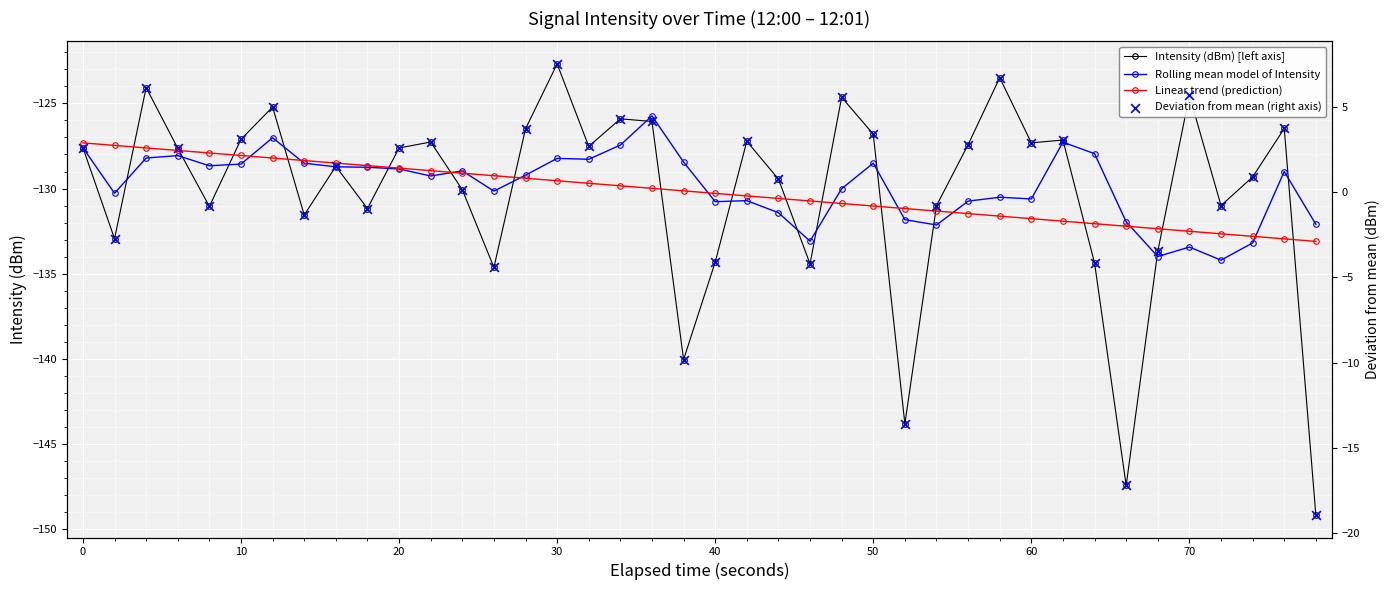

Is the value of Linear trend (prediction) at 20 greater than the value of Deviation from mean (right axis) at 34?

No